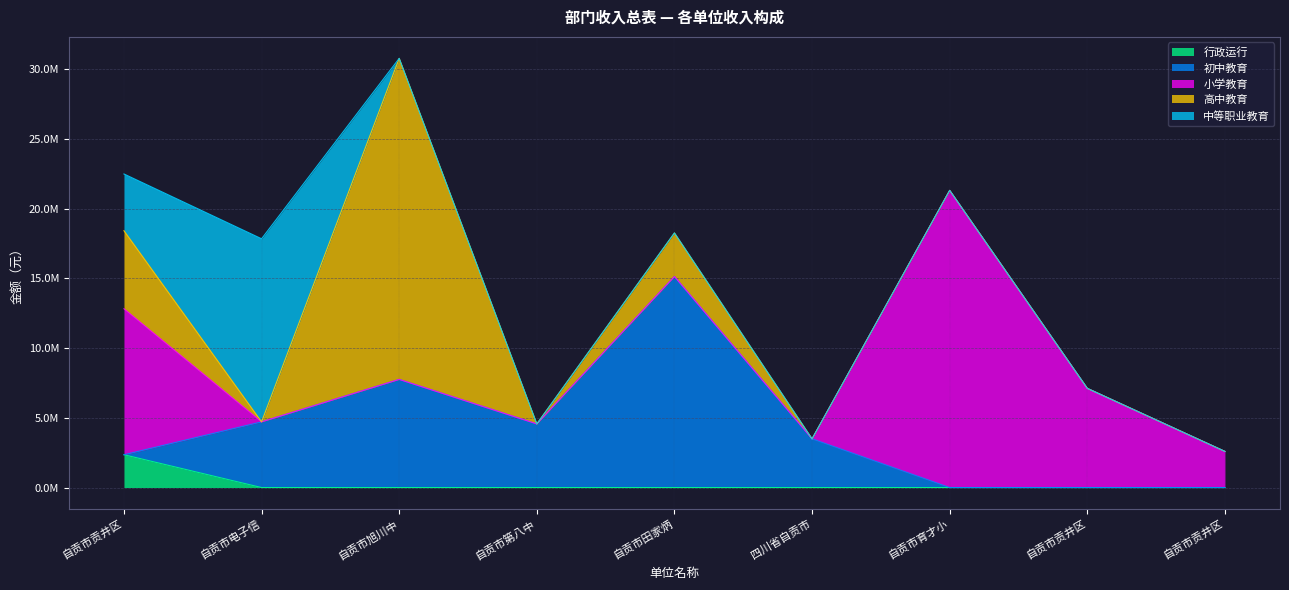

How many lines are shown in the chart?

5